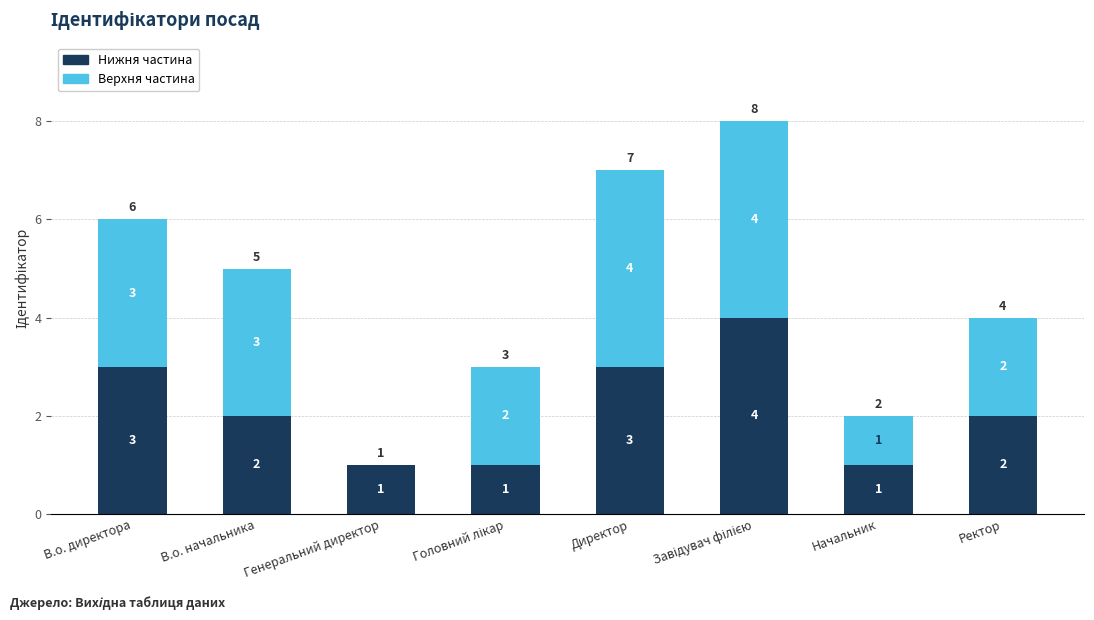

What is the sum of all Нижня частина values?

17